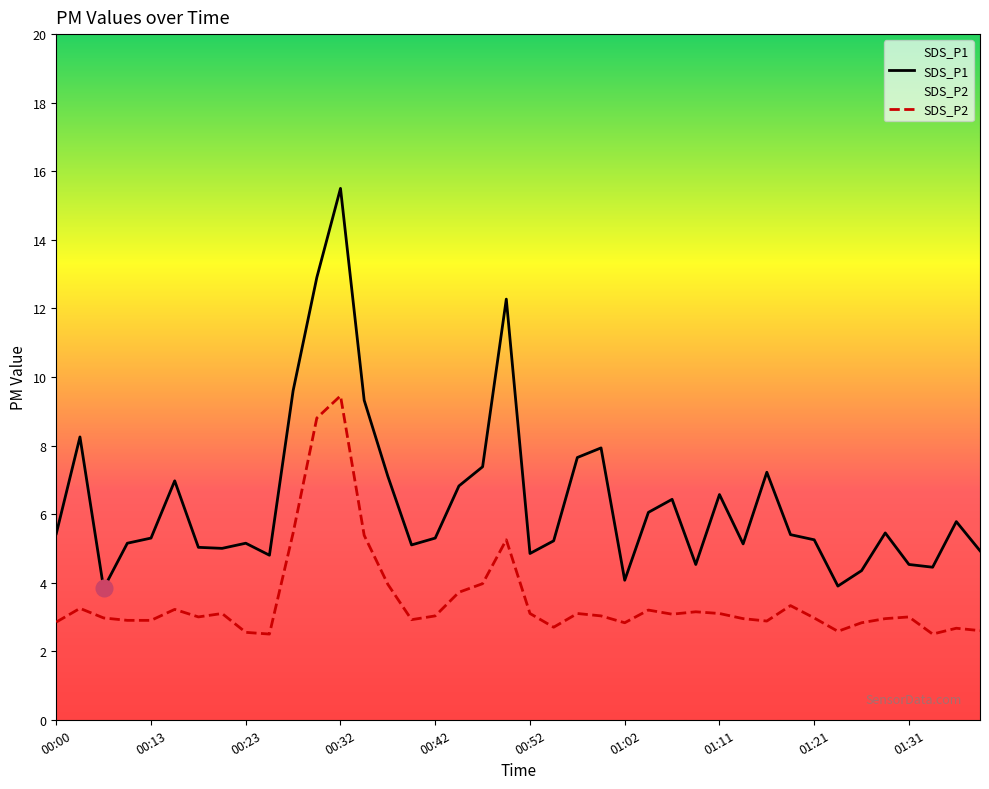

Where is SDS_P1 nearest to the value 9?

13